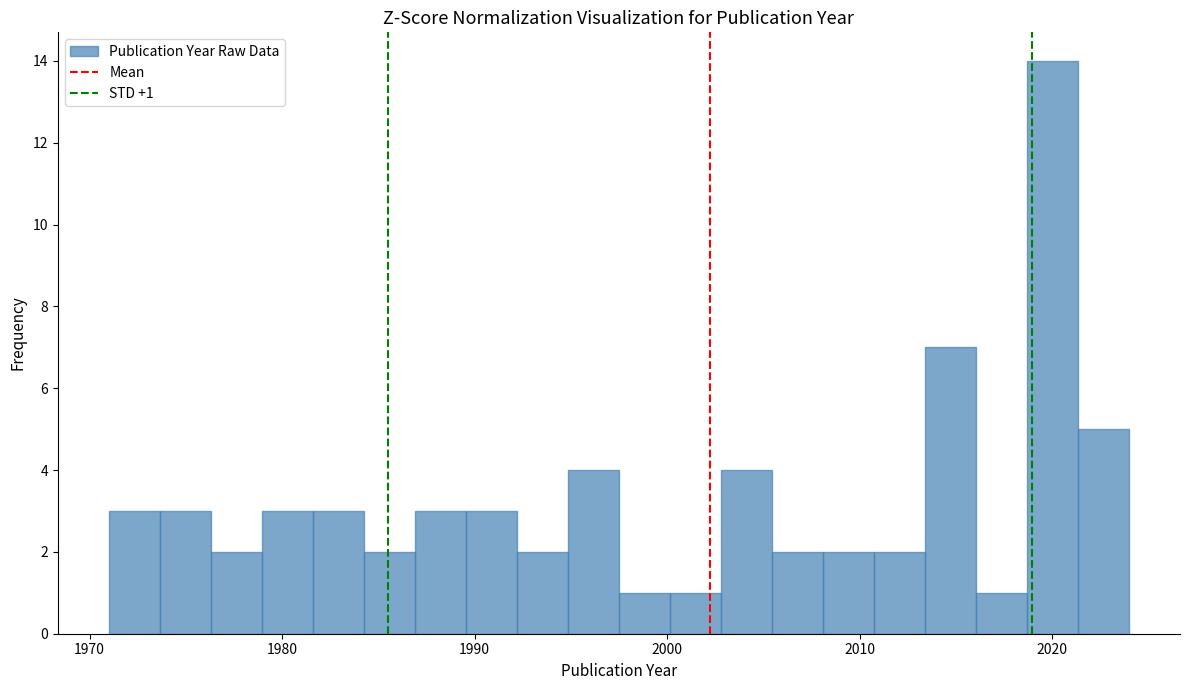

Read against the x-axis, roughly where is the centre of the tallest bar?

2020